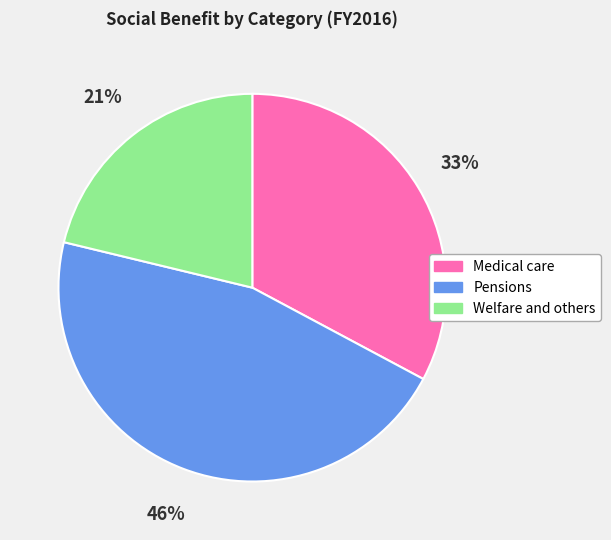

How many slices are in this pie chart?

3